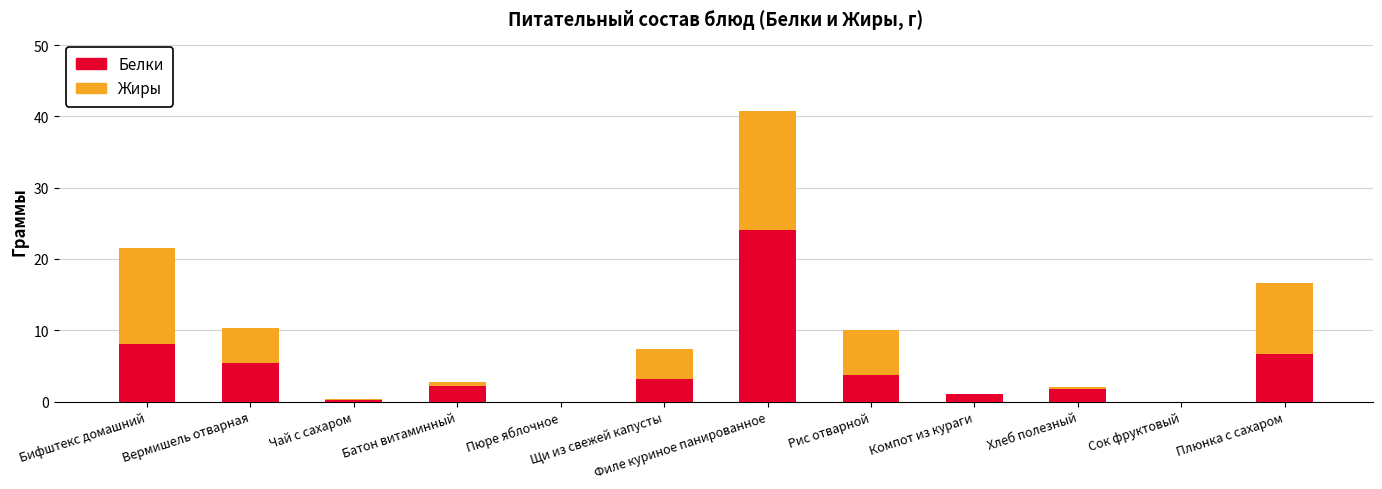

True or false: Белки has a value of 8.1 at Бифштекс домашний.

True